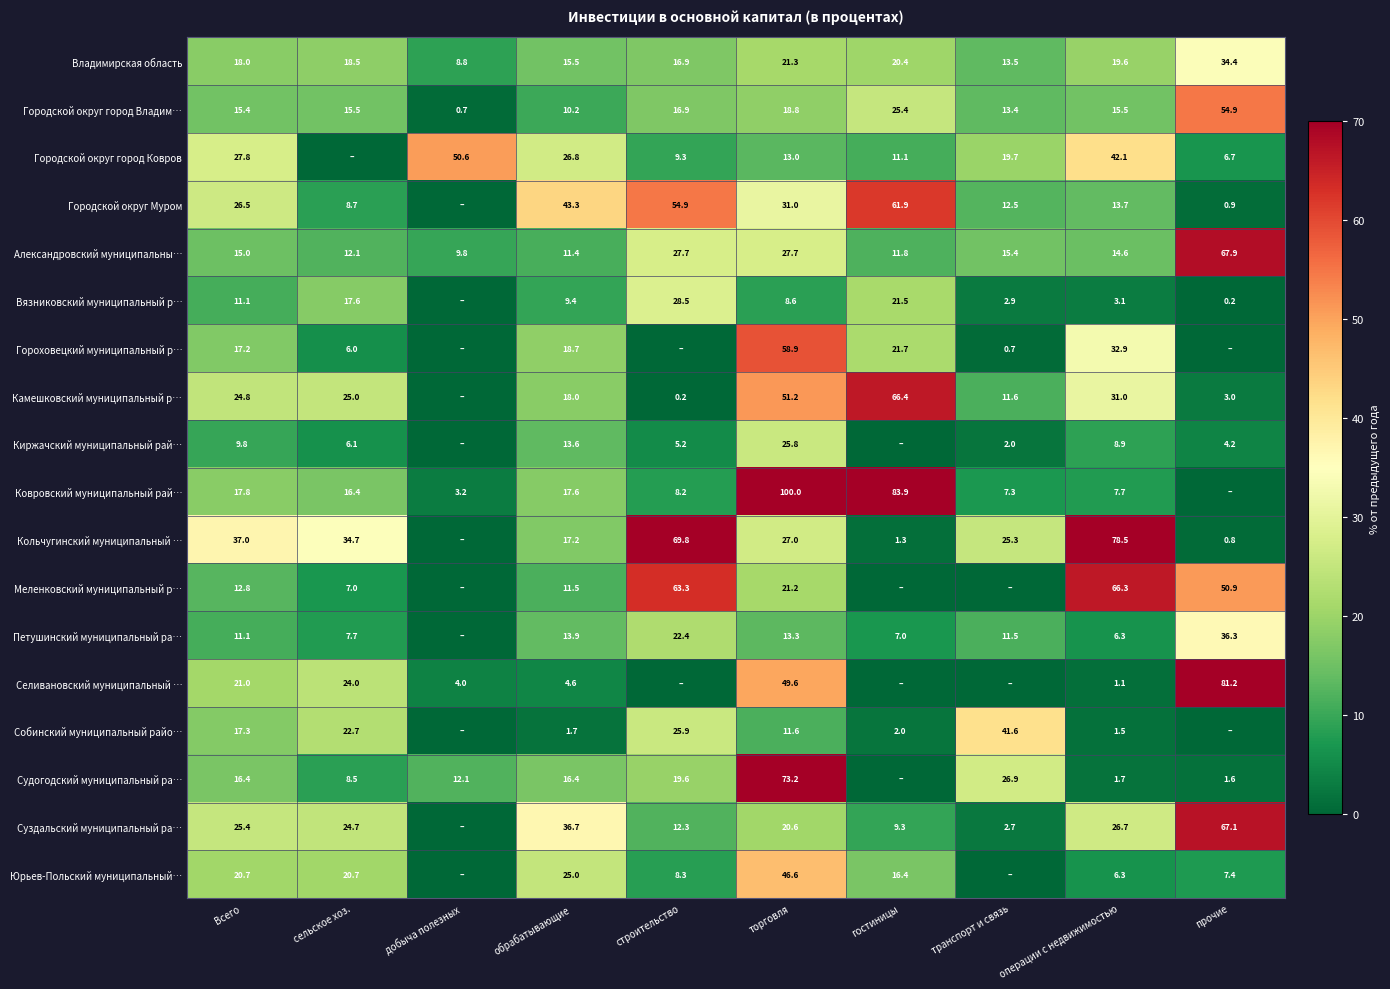

What is the sum of the Судогодский муниципальный ра… values at строительство and обрабатывающие?

36.0